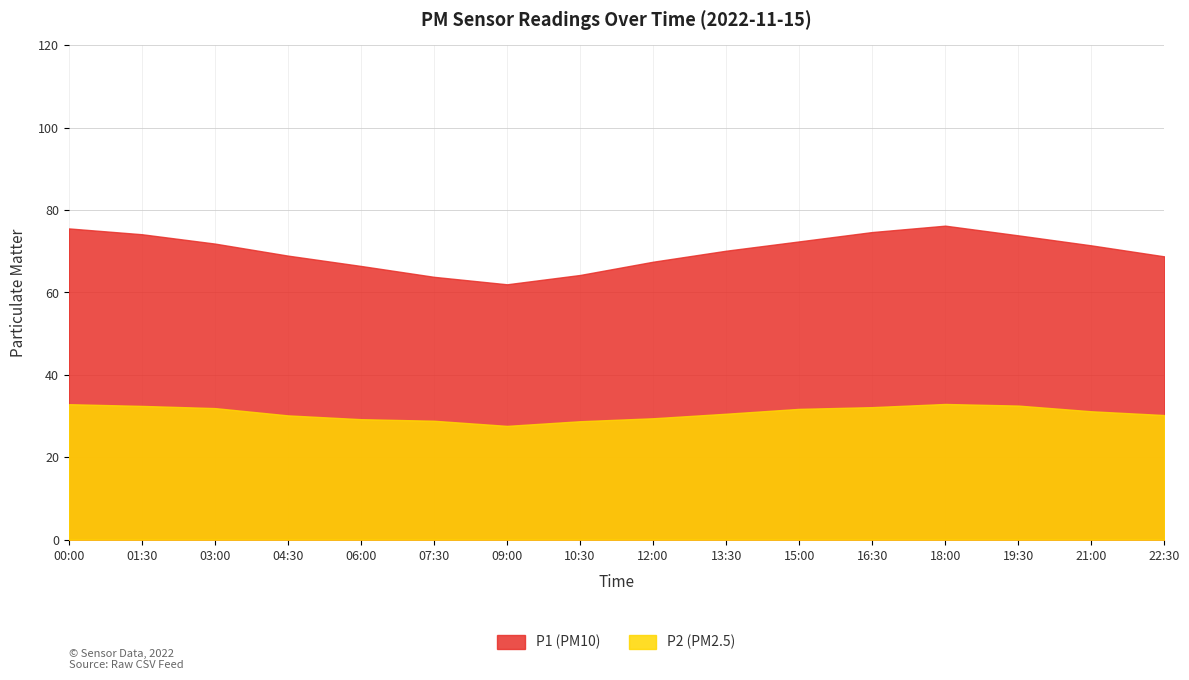

Which series changed the most between 07:30 and 09:00?

P1 (PM10)